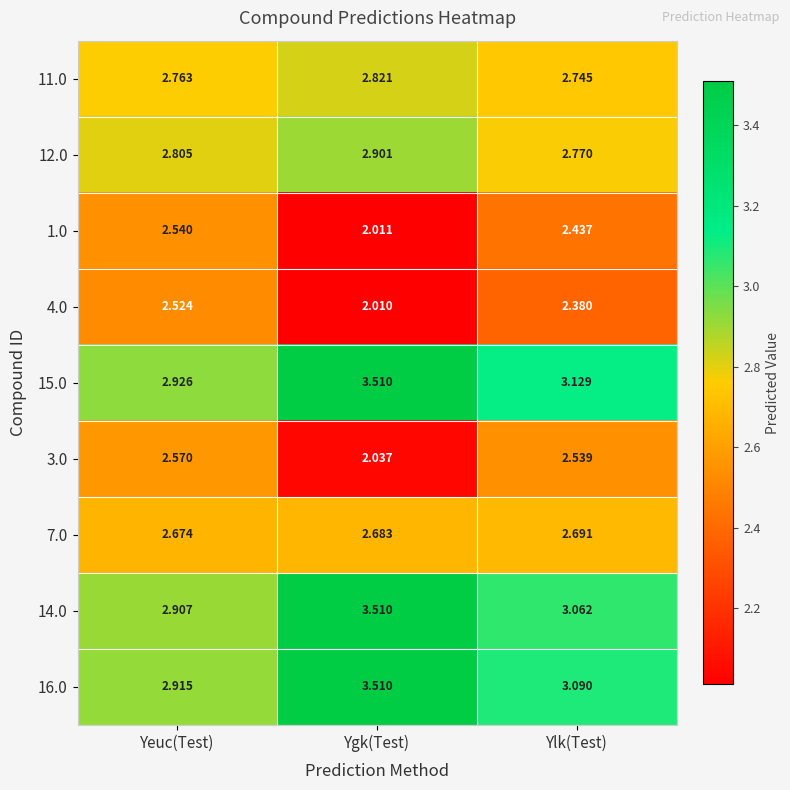

Rank the categories by 12.0 value from highest to lowest.

Ygk(Test), Yeuc(Test), Ylk(Test)